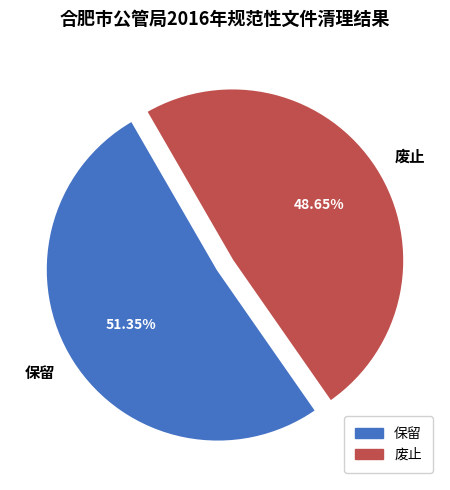

How many segments does this pie chart have?

2